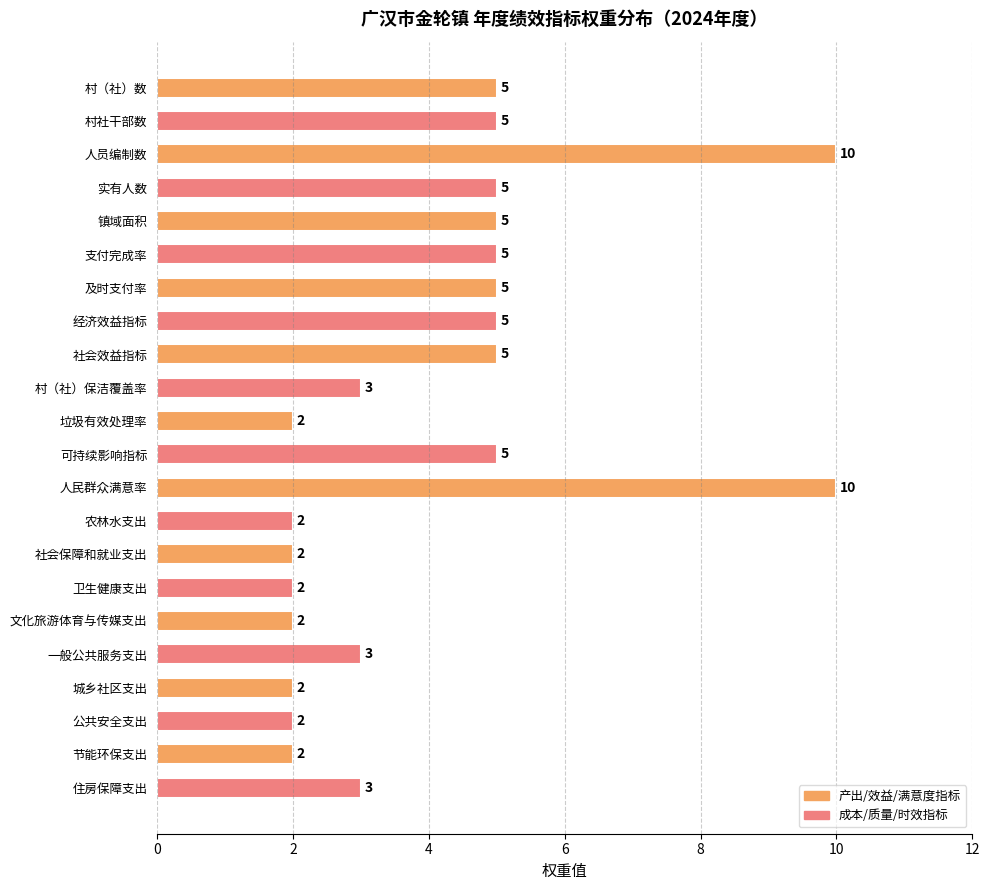

What is the value of the 10th bar from the top?

3